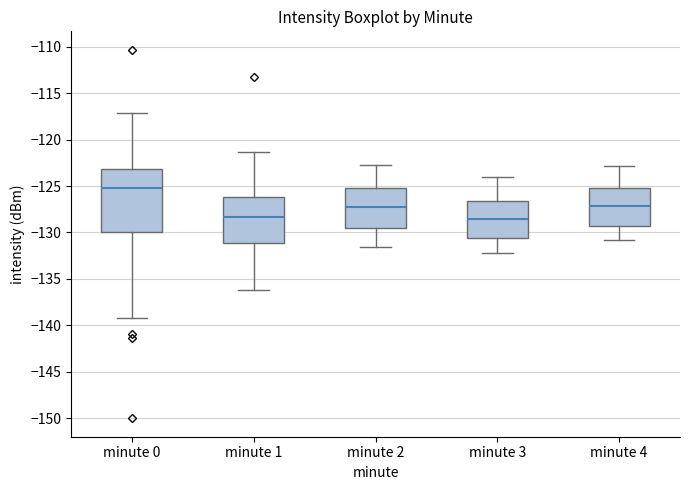

Reading left to right, transcribe this box plot: for each box, give where its median line is, the range the box spans, and where its two whiskers end, as read against the y-axis. The values are not printed on the chart, so give them approximately, as read against the axis.

minute 0: median -125.0, box -130.0 to -123.0, whiskers -139.0 to -117.0
minute 1: median -128.5, box -131.0 to -126.0, whiskers -136.0 to -121.5
minute 2: median -127.0, box -129.5 to -125.0, whiskers -131.5 to -122.5
minute 3: median -128.5, box -130.5 to -126.5, whiskers -132.0 to -124.0
minute 4: median -127.0, box -129.5 to -125.0, whiskers -131.0 to -123.0